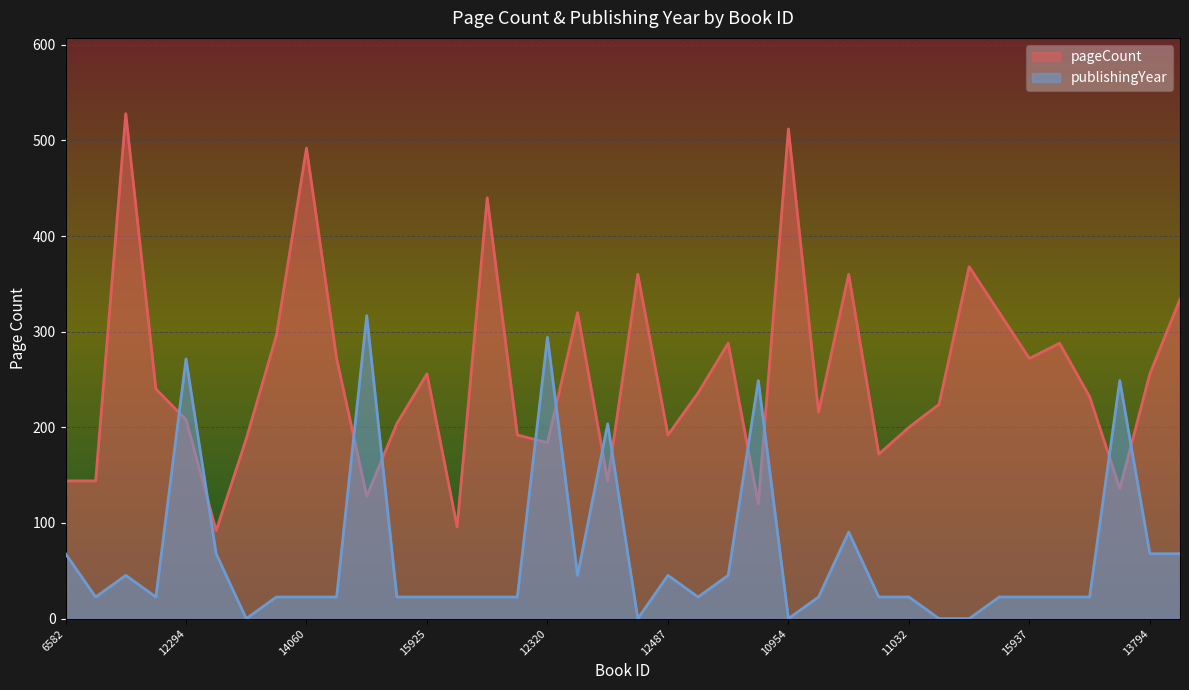

True or false: pageCount has more than 0 interior local peaks.

True